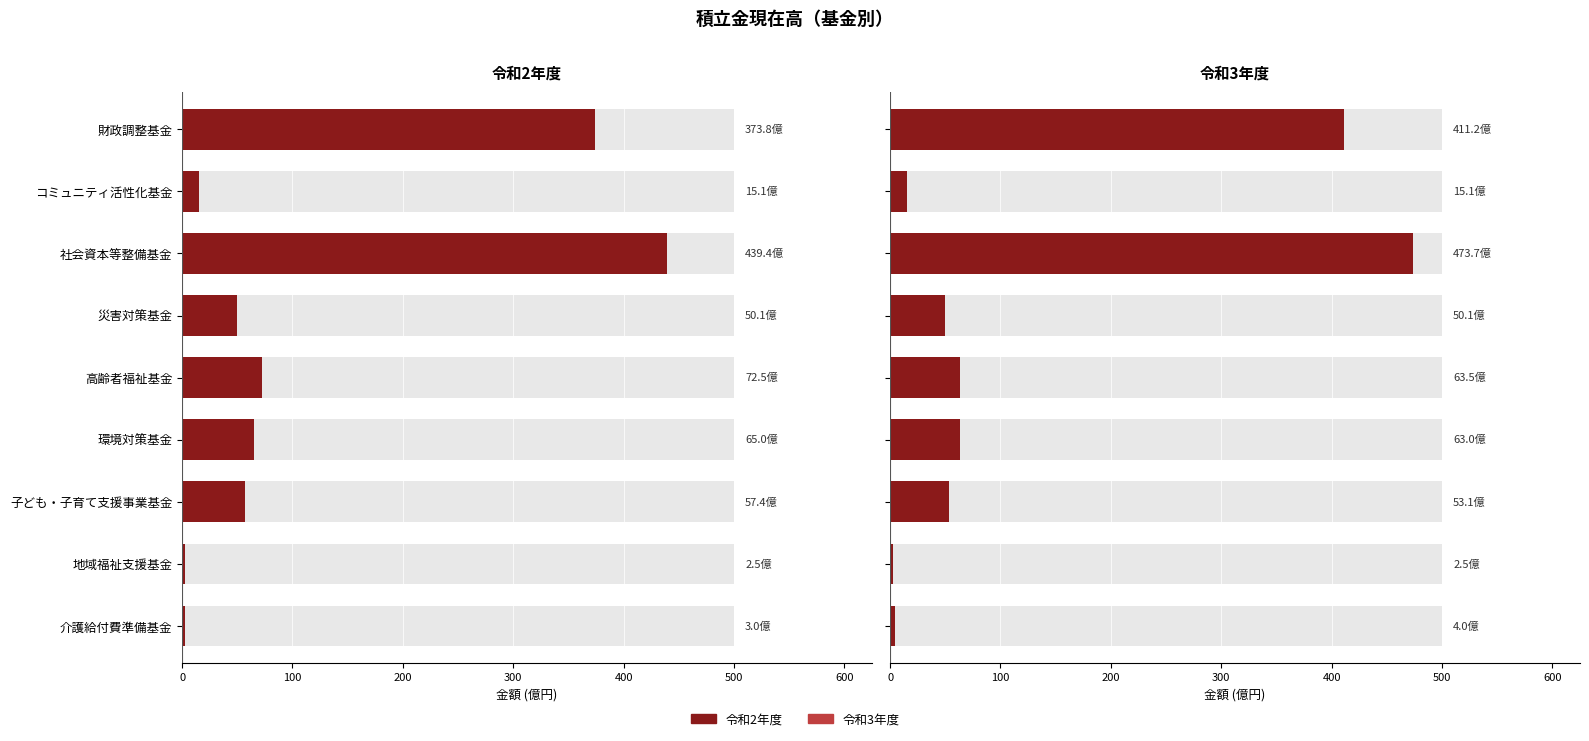

The value of 令和3年度 at 地域福祉支援基金 is 120095407. True or false?

False